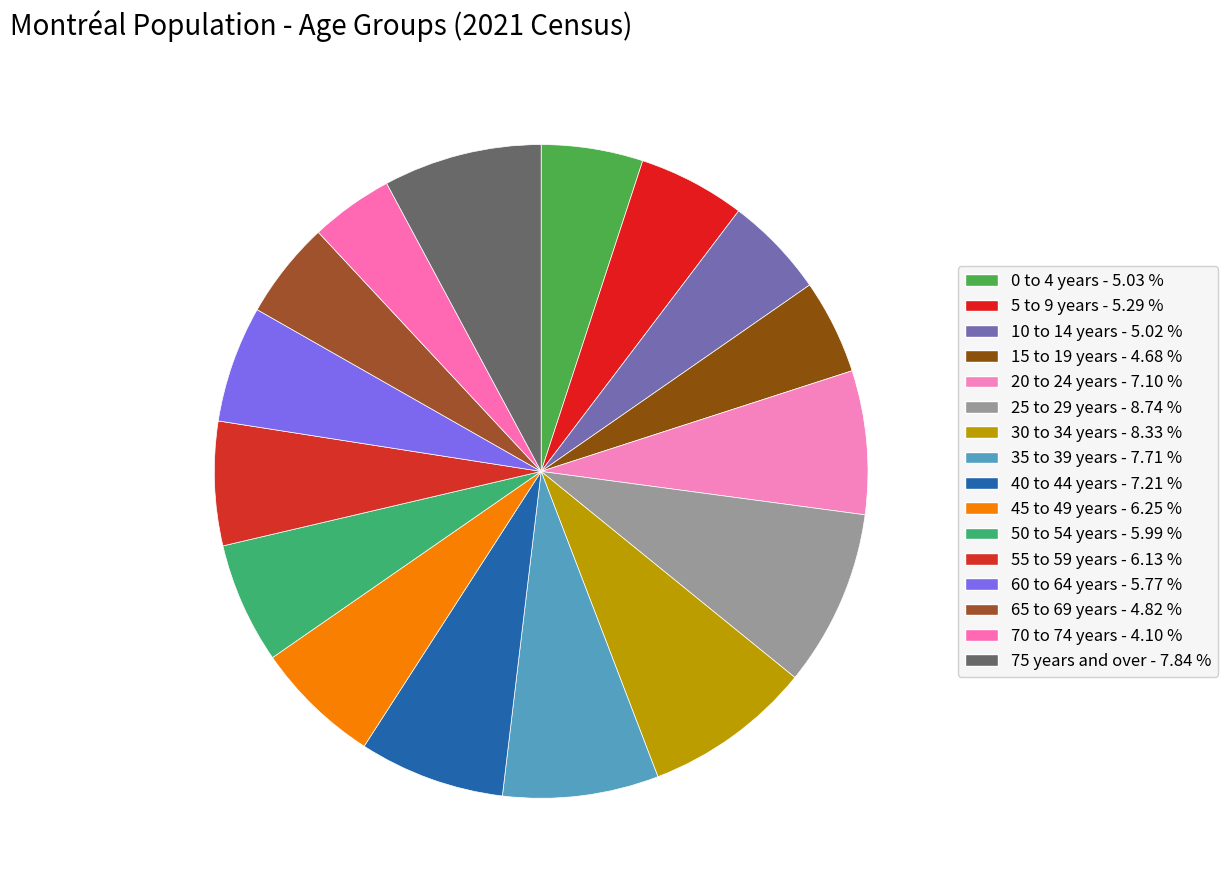

To the nearest percent, what is the difference between the 45 to 49 years and 10 to 14 years slice percentages?

1%